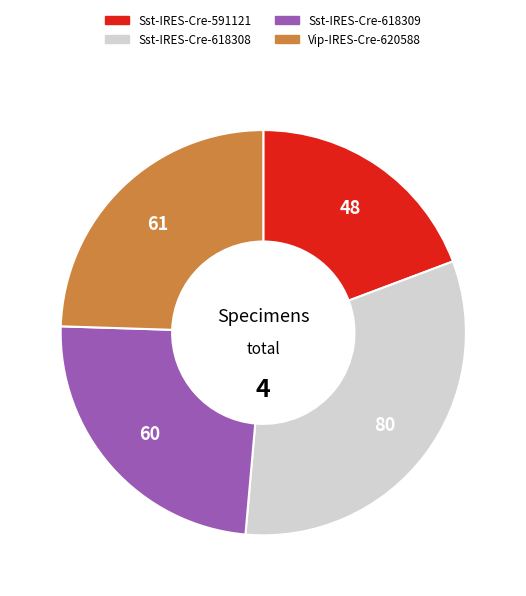

Count the number of slices in the pie.

4